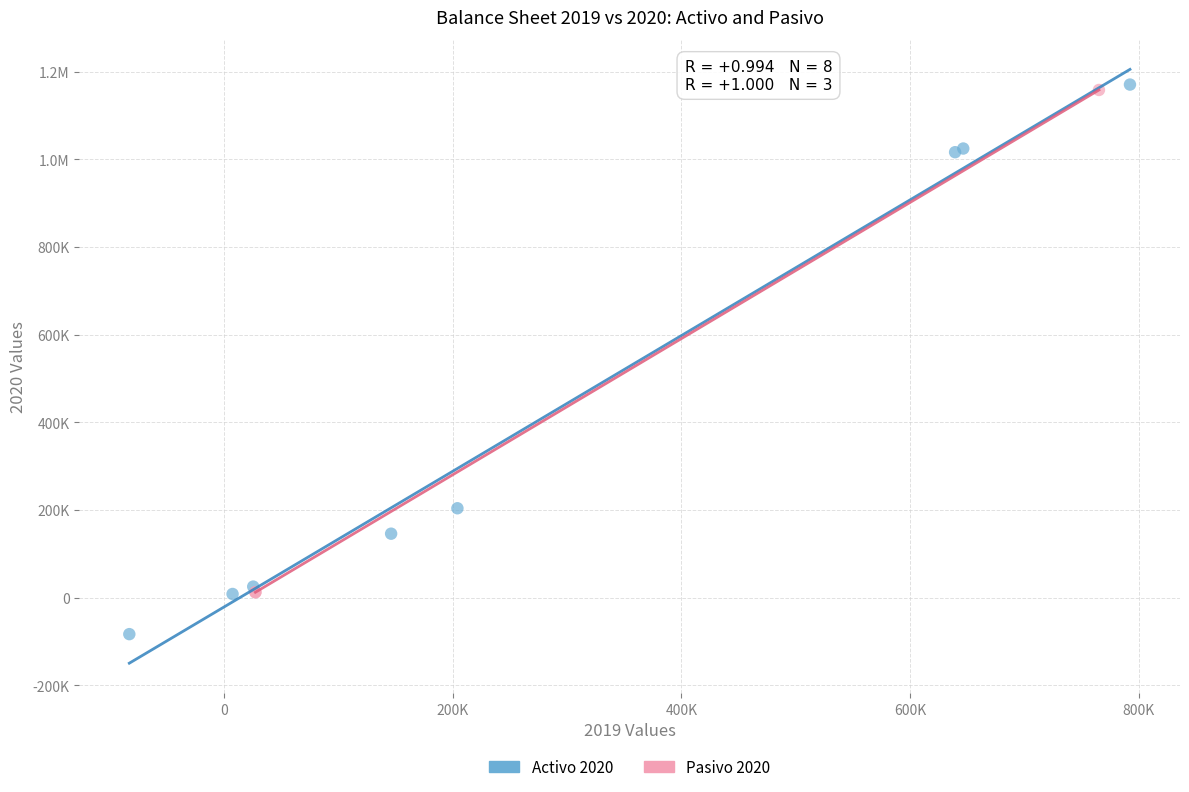

What are all the series names shown in the legend?

Activo 2020, Pasivo 2020